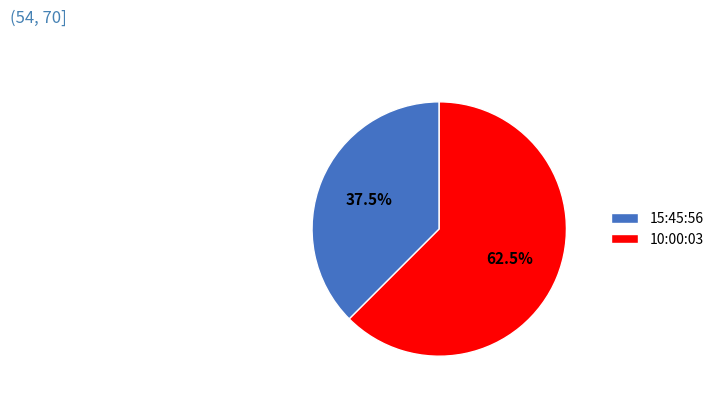

Rank the categories by value from lowest to highest.

15:45:56, 10:00:03